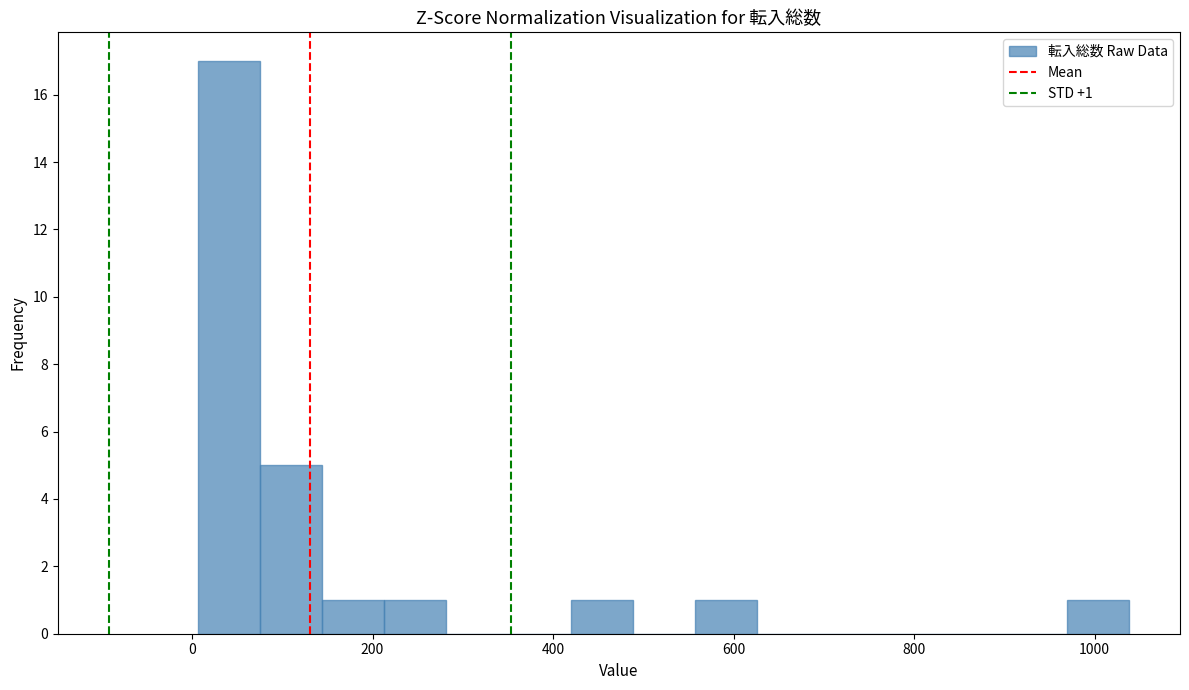

Read against the x-axis, roughly where is the centre of the tallest bar?

40